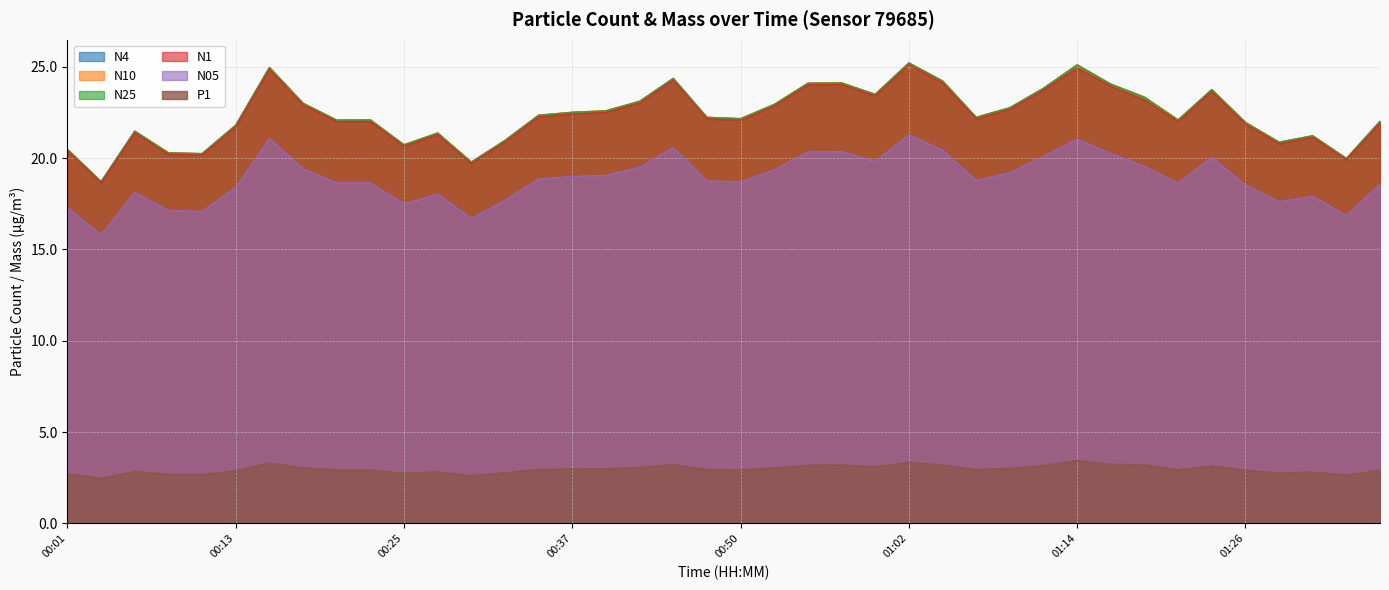

What is the smallest value displayed?

2.5